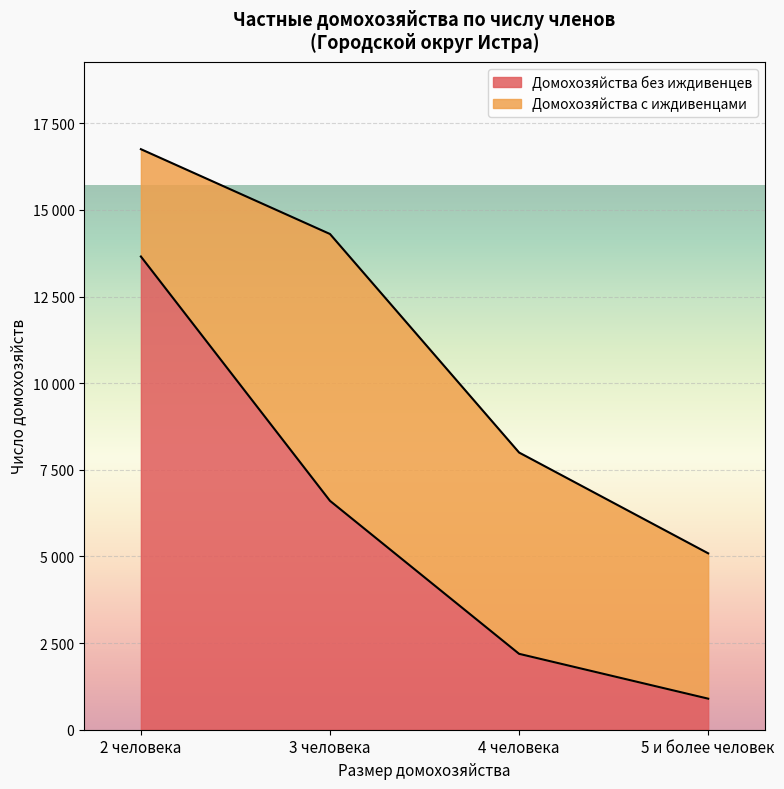

Rank the categories by value from highest to lowest.

2 человека, 3 человека, 4 человека, 5 и более человек